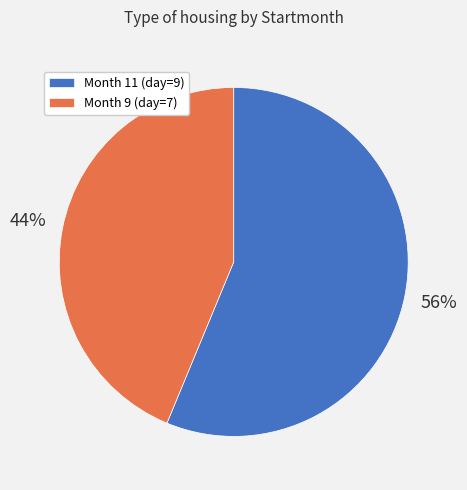

Approximately how many times larger is the value at Month 11 (day=9) compared to Month 9 (day=7)?

1.3